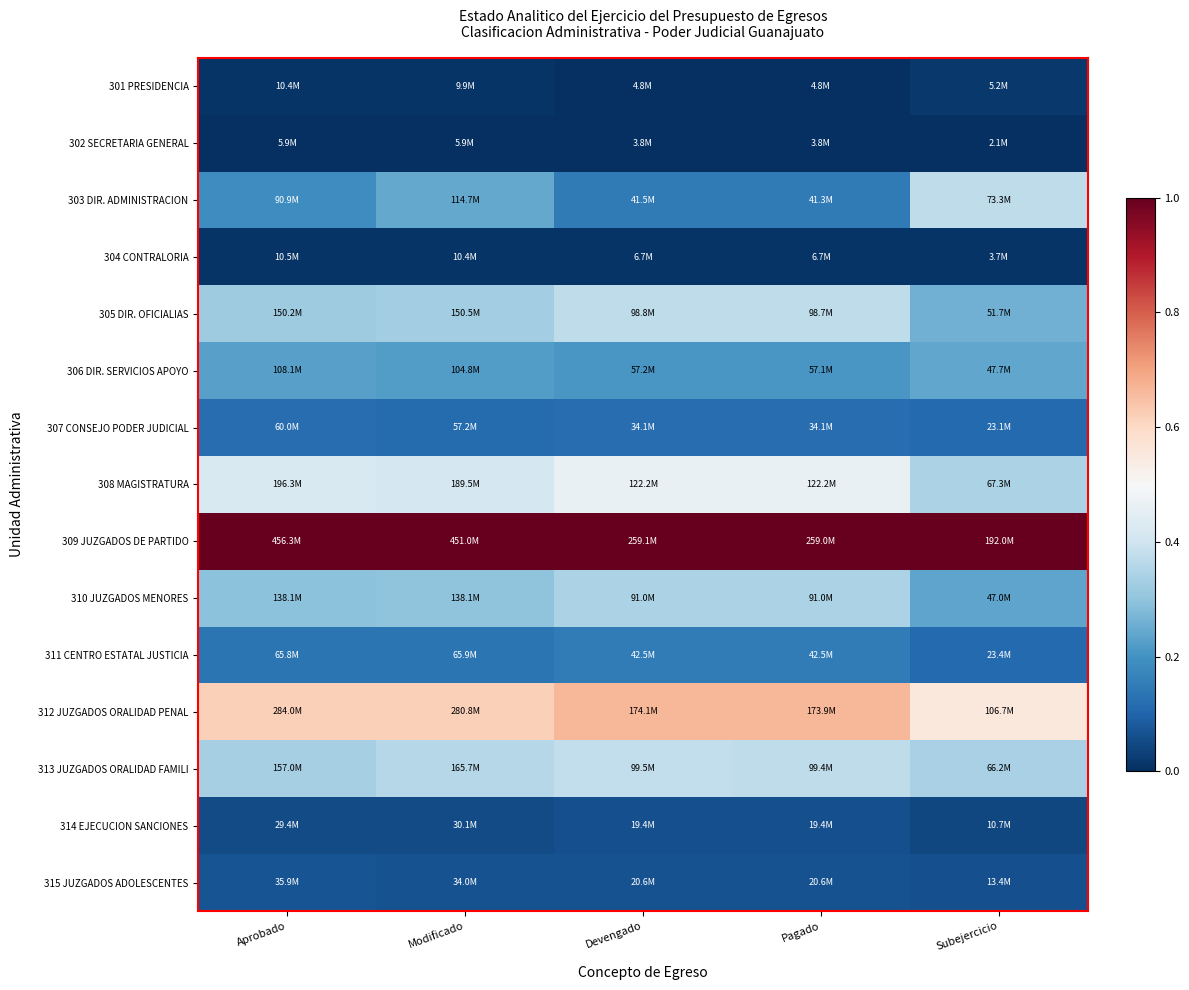

Reading right to left, what are all the values shown in this chart?

301 PRESIDENCIA: Subejercicio=0.0	Pagado=0.0	Devengado=0.0	Modificado=0.0	Aprobado=0.0
302 SECRETARIA GENERAL: Subejercicio=0.0	Pagado=0.0	Devengado=0.0	Modificado=0.0	Aprobado=0.0
303 DIR. ADMINISTRACION: Subejercicio=0.4	Pagado=0.1	Devengado=0.1	Modificado=0.2	Aprobado=0.2
304 CONTRALORIA: Subejercicio=0.0	Pagado=0.0	Devengado=0.0	Modificado=0.0	Aprobado=0.0
305 DIR. OFICIALIAS: Subejercicio=0.3	Pagado=0.4	Devengado=0.4	Modificado=0.3	Aprobado=0.3
306 DIR. SERVICIOS APOYO: Subejercicio=0.2	Pagado=0.2	Devengado=0.2	Modificado=0.2	Aprobado=0.2
307 CONSEJO PODER JUDICIAL: Subejercicio=0.1	Pagado=0.1	Devengado=0.1	Modificado=0.1	Aprobado=0.1
308 MAGISTRATURA: Subejercicio=0.3	Pagado=0.5	Devengado=0.5	Modificado=0.4	Aprobado=0.4
309 JUZGADOS DE PARTIDO: Subejercicio=1.0	Pagado=1.0	Devengado=1.0	Modificado=1.0	Aprobado=1.0
310 JUZGADOS MENORES: Subejercicio=0.2	Pagado=0.3	Devengado=0.3	Modificado=0.3	Aprobado=0.3
311 CENTRO ESTATAL JUSTICIA: Subejercicio=0.1	Pagado=0.2	Devengado=0.2	Modificado=0.1	Aprobado=0.1
312 JUZGADOS ORALIDAD PENAL: Subejercicio=0.6	Pagado=0.7	Devengado=0.7	Modificado=0.6	Aprobado=0.6
313 JUZGADOS ORALIDAD FAMILI: Subejercicio=0.3	Pagado=0.4	Devengado=0.4	Modificado=0.4	Aprobado=0.3
314 EJECUCION SANCIONES: Subejercicio=0.0	Pagado=0.1	Devengado=0.1	Modificado=0.1	Aprobado=0.1
315 JUZGADOS ADOLESCENTES: Subejercicio=0.1	Pagado=0.1	Devengado=0.1	Modificado=0.1	Aprobado=0.1